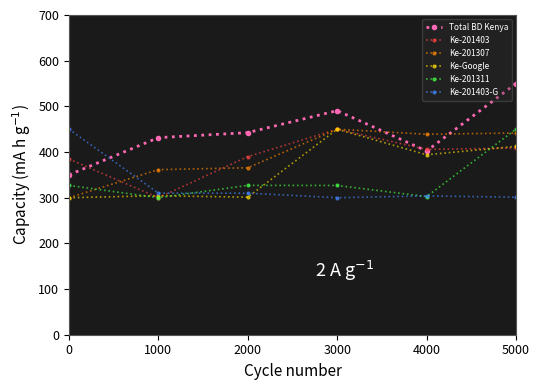

True or false: Ke-201307 and Total BD Kenya cross at least once.

True